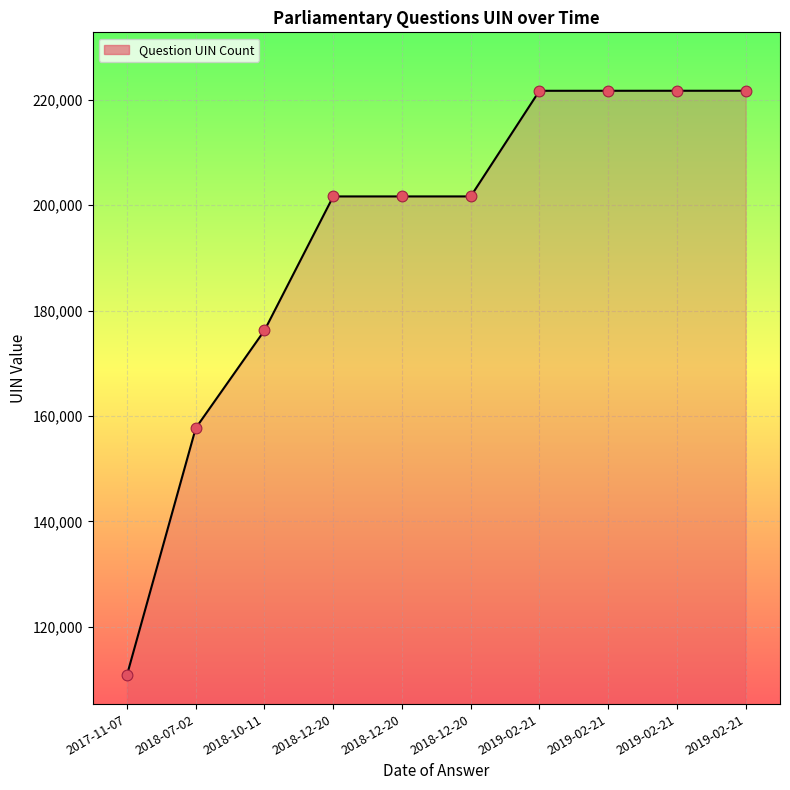

Approximately how many times larger is the value at 2018-12-20 compared to 2018-12-20?

1.0